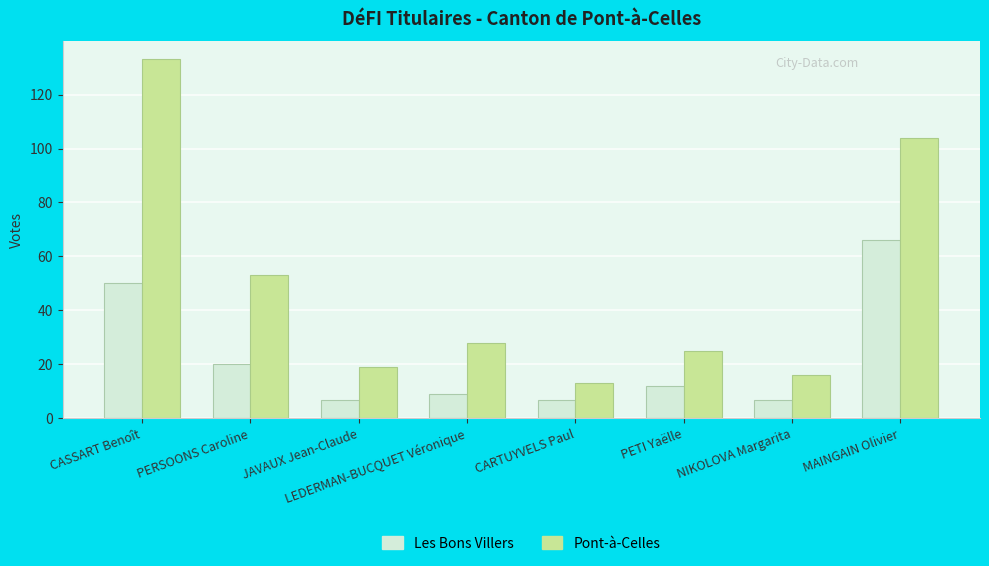

What is the sum of the Les Bons Villers values at JAVAUX Jean-Claude and MAINGAIN Olivier?

73